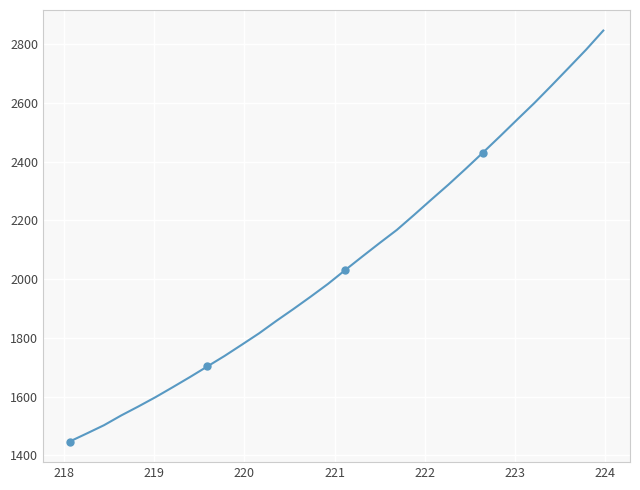

How many lines are shown in the chart?

1